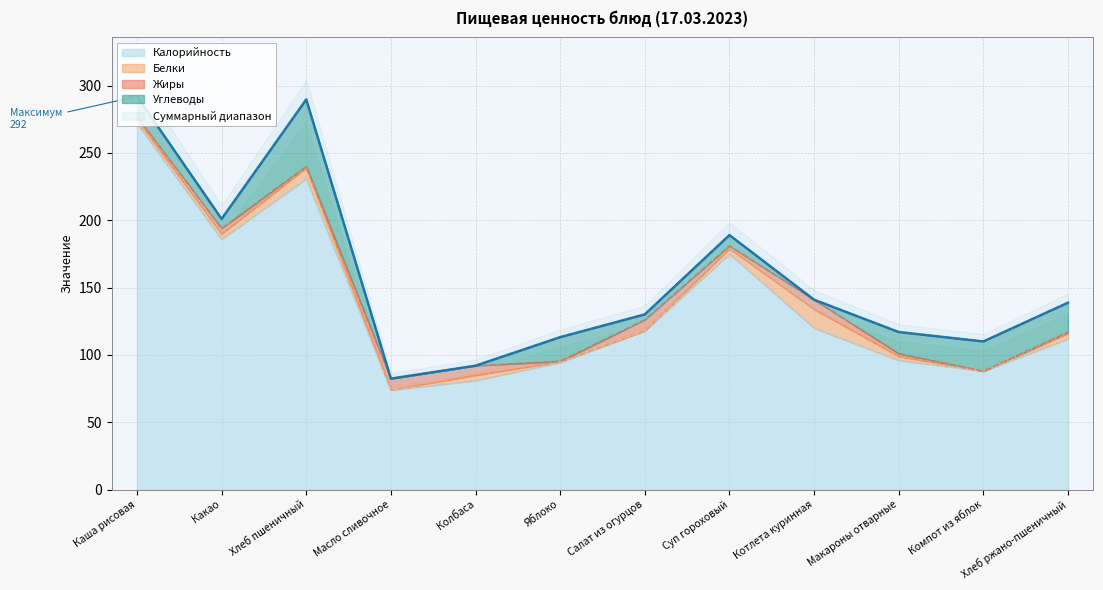

How many interior local peaks does the Калорийность series have?

2